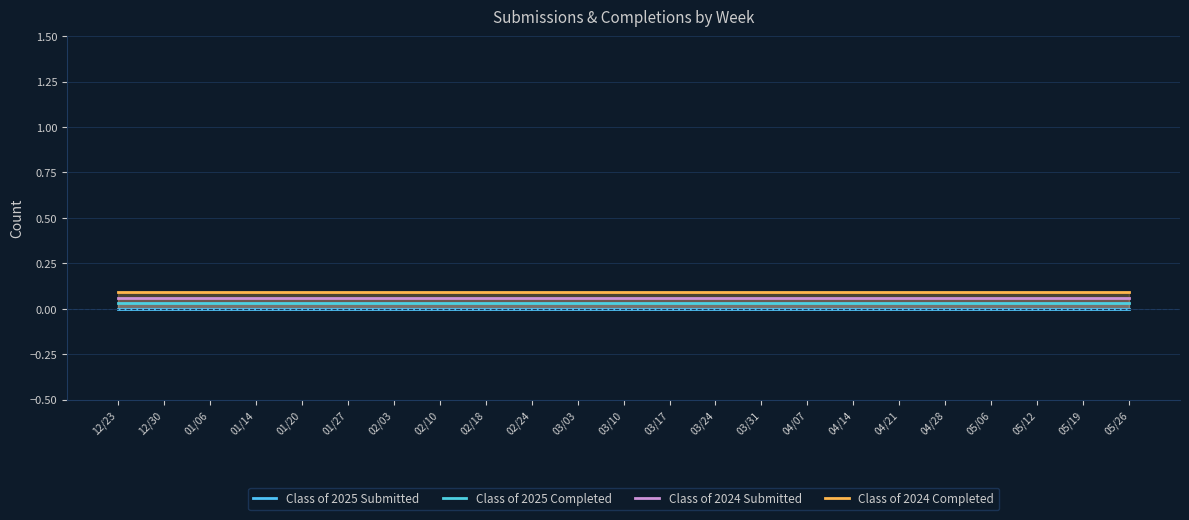

At which category is the sum across all series the highest?

12/23